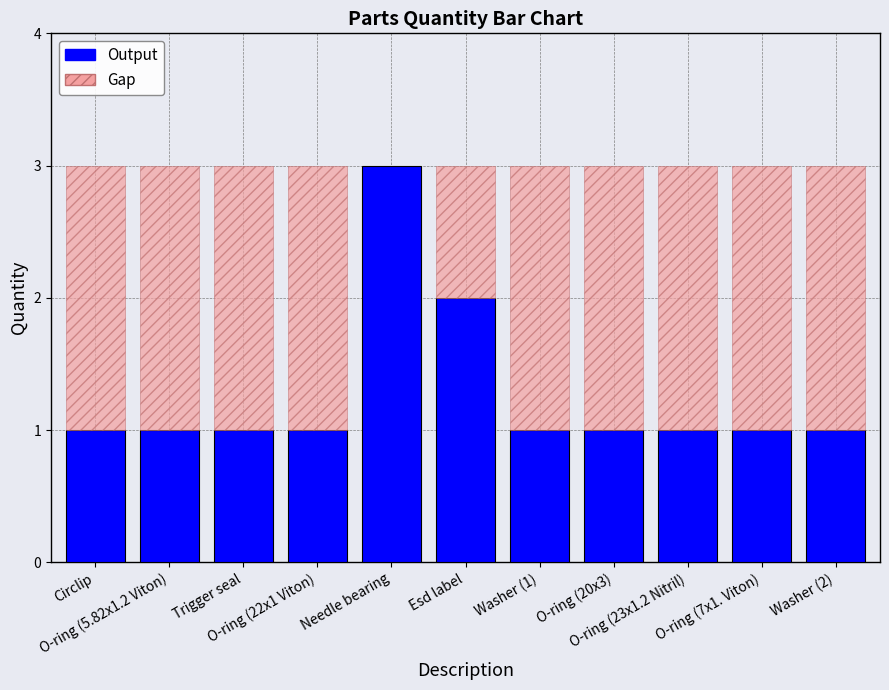

Reading right to left, extract all data points from this chart.

Washer (2)=1	O-ring (7x1. Viton)=1	O-ring (23x1.2 Nitril)=1	O-ring (20x3)=1	Washer (1)=1	Esd label=2	Needle bearing=3	O-ring (22x1 Viton)=1	Trigger seal=1	O-ring (5.82x1.2 Viton)=1	Circlip=1